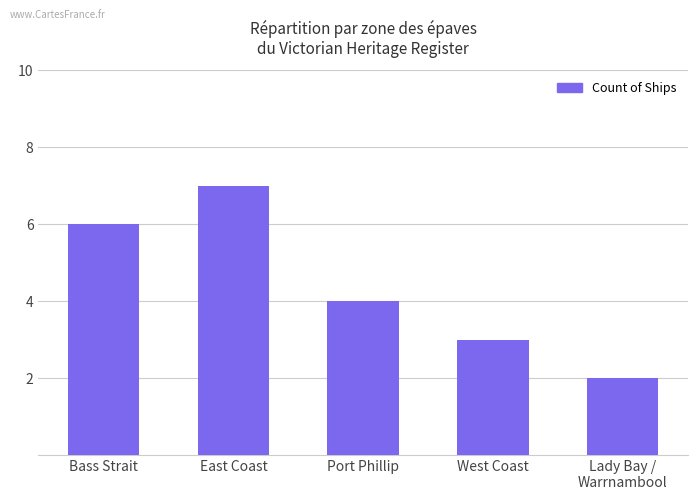

Are the bars horizontal?

No